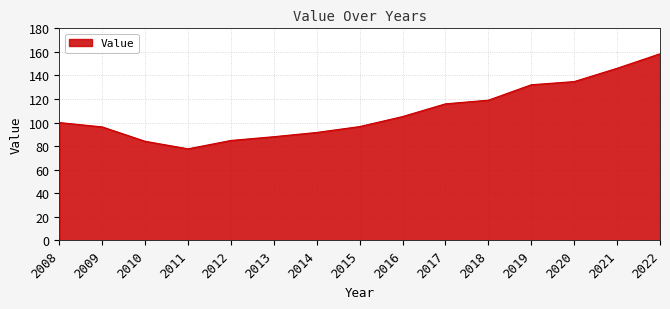

What is the change in value from 2019 to 2022?

+26.3